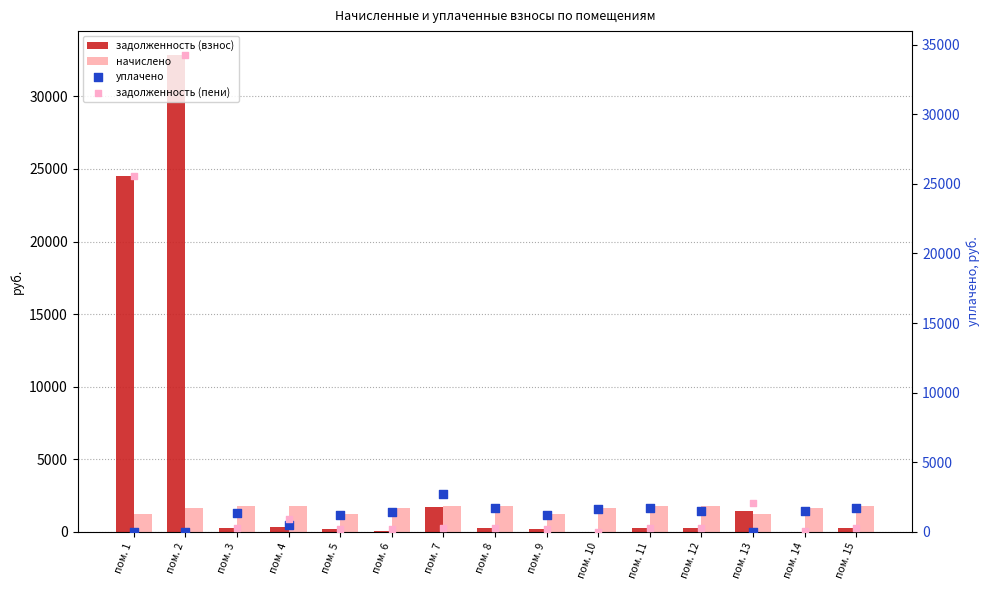

What is the total value across all series at пом. 15?

4132.6